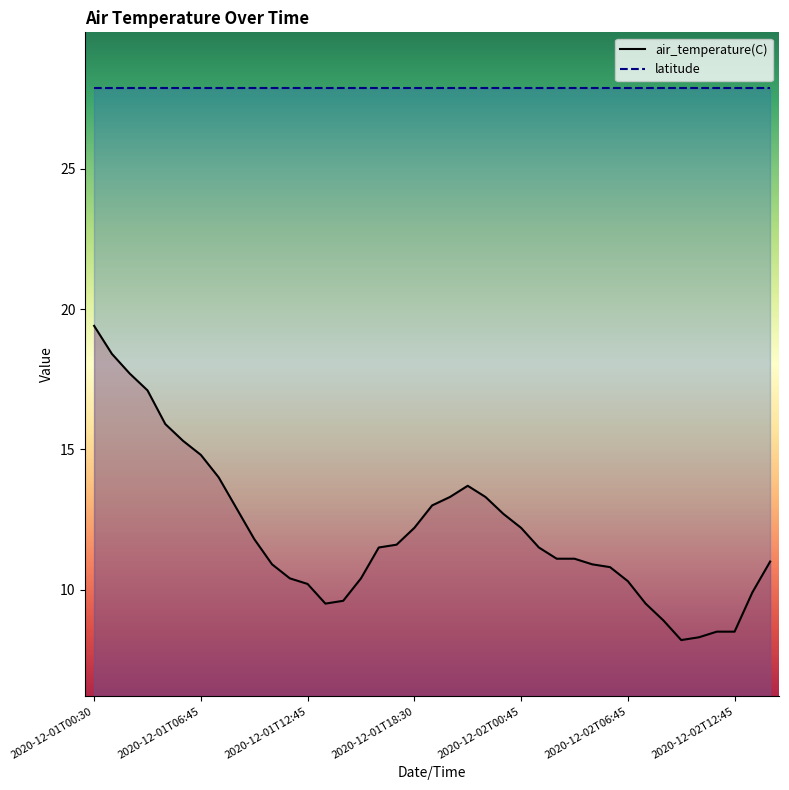

Which series has the widest spread of values?

air_temperature(C)